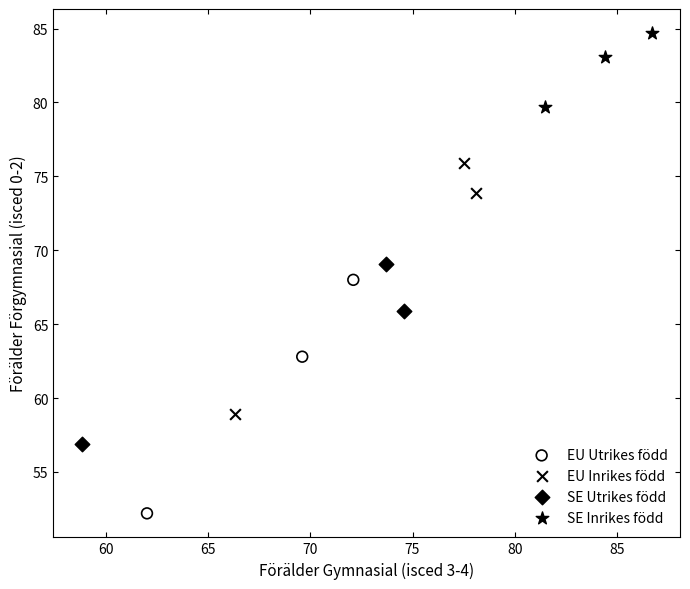

Which series has the largest Y range (max minus min)?

EU Inrikes född